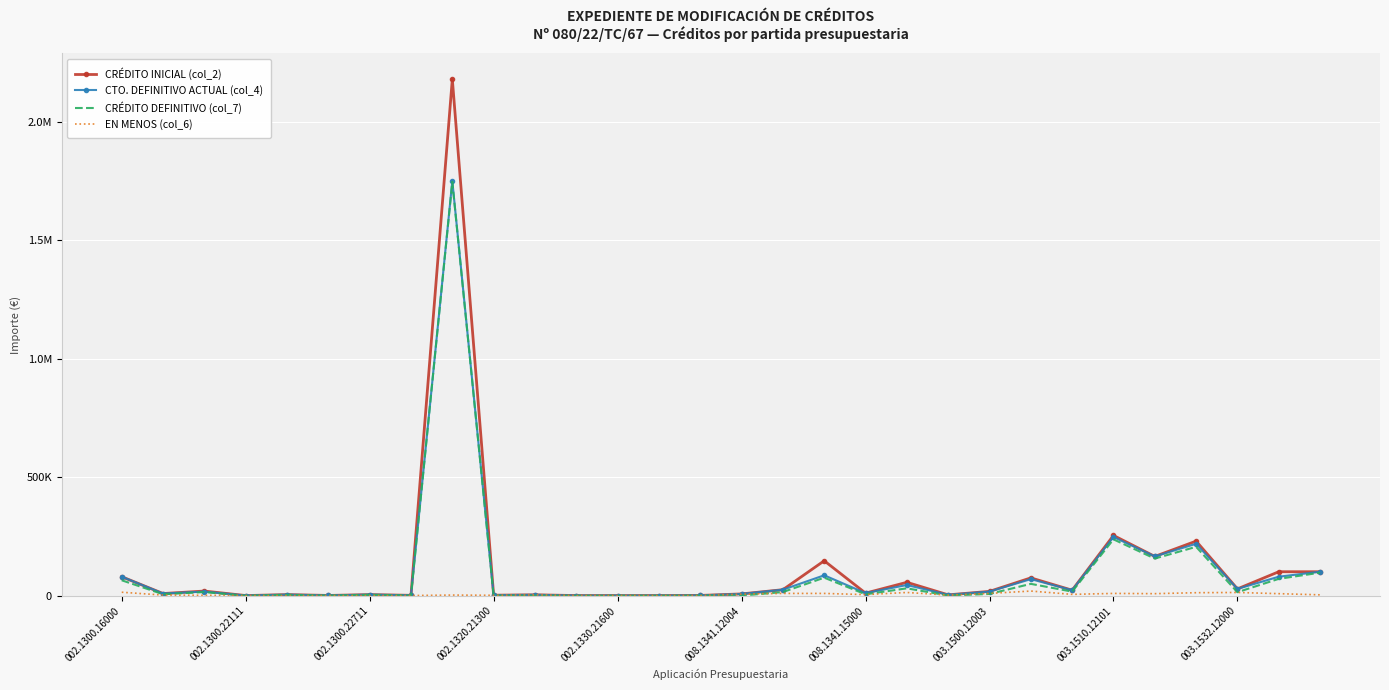

What is the value of the EN MENOS (col_6) point at the 1st from the left?

15000.0